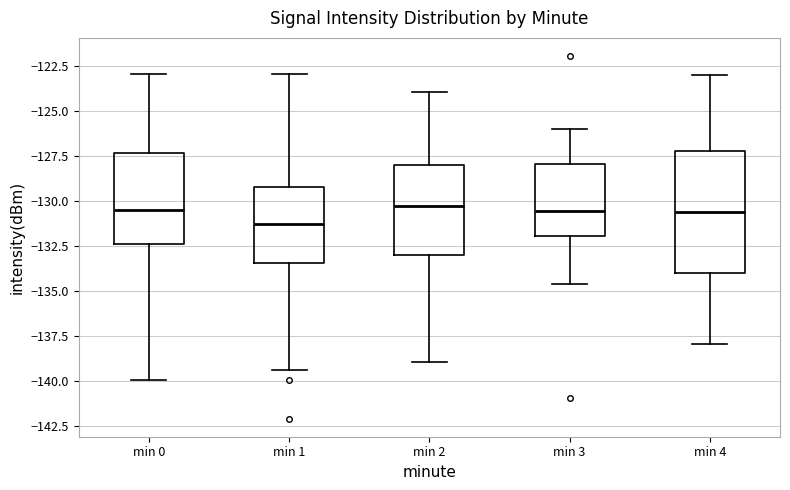

Where is the lower edge of the box for min 3 on the y-axis? The values are not printed on the chart, so give them approximately, as read against the axis.

-132.0